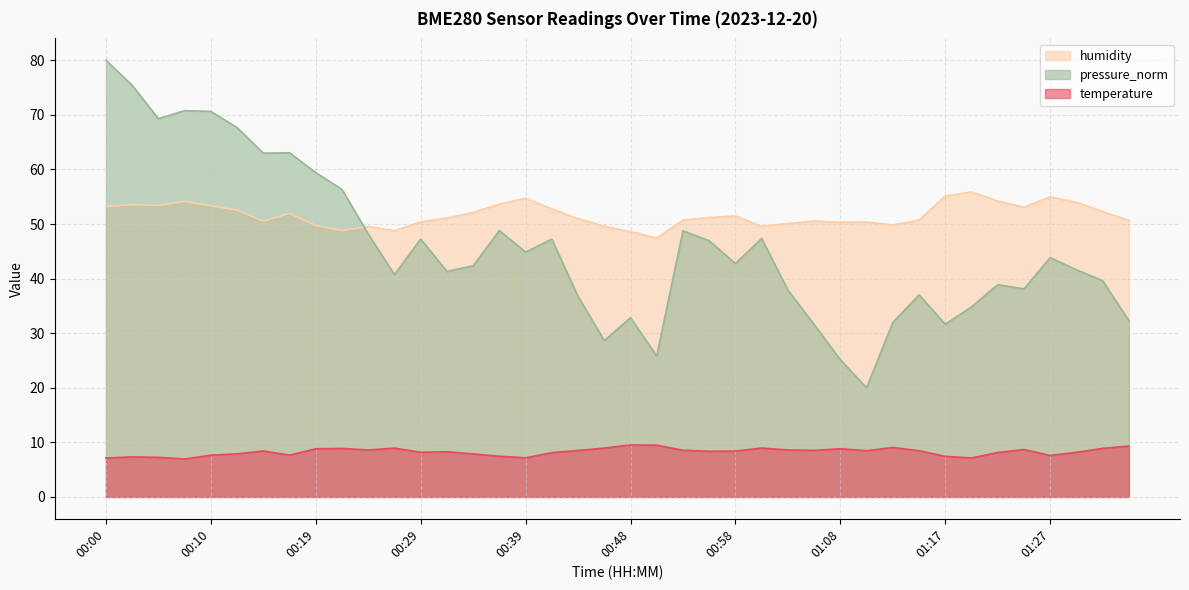

At which label does pressure_norm first exceed 42?

00:00